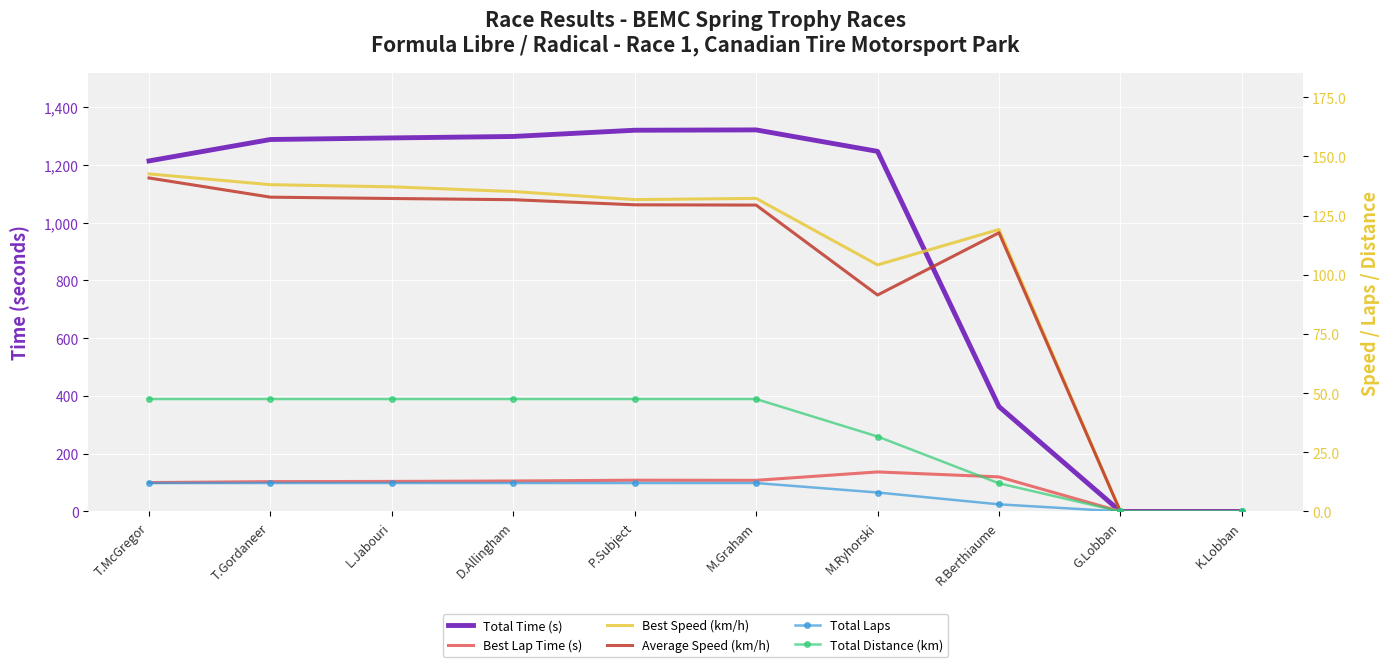

Reading left to right, extract all data points from this chart.

Total Time (s): 1213.5	1287.6	1293.1	1298.1	1319.7	1320.8	1246.5	363.0	0.0	0.0
Best Lap Time (s): 99.9	103.2	103.9	105.4	108.1	107.7	136.8	119.6	0.0	0.0
Best Speed (km/h): 142.6	138.0	137.1	135.1	131.7	132.2	104.2	119.1	0.0	0.0
Average Speed (km/h): 140.9	132.8	132.2	131.7	129.5	129.4	91.4	117.7	0.0	0.0
Total Laps: 12.0	12.0	12.0	12.0	12.0	12.0	8.0	3.0	0.0	0.0
Total Distance (km): 47.5	47.5	47.5	47.5	47.5	47.5	31.7	11.9	0.0	0.0